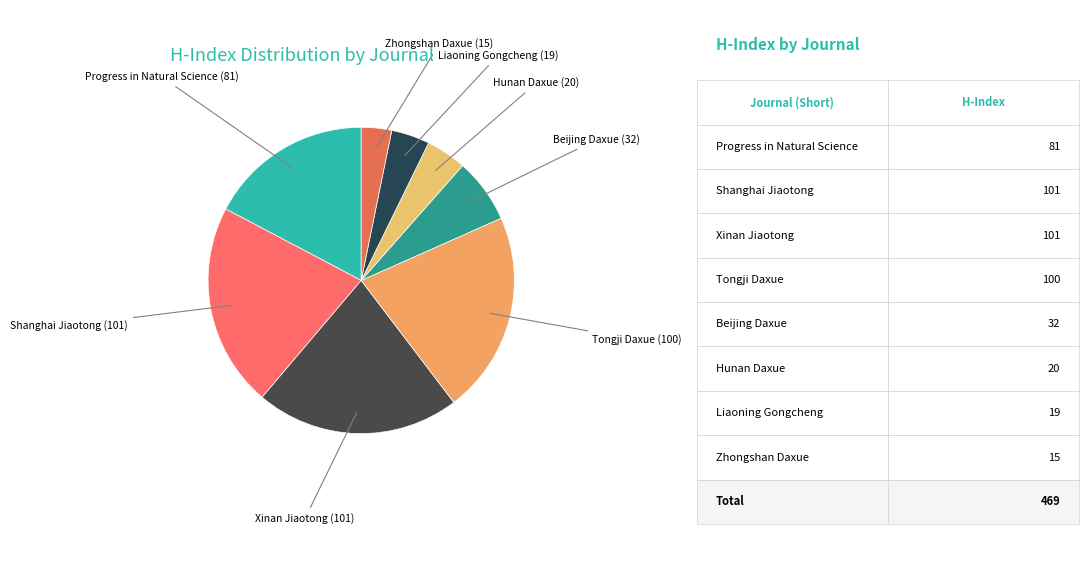

True or false: Beijing Daxue accounts for 7% of the total.

True